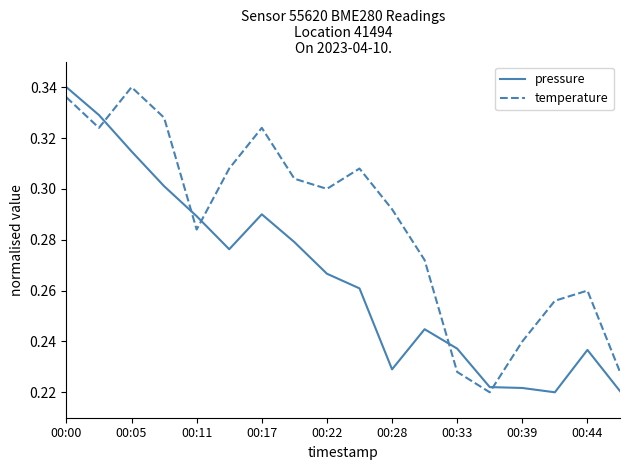

Which series has the largest total across all categories?

temperature